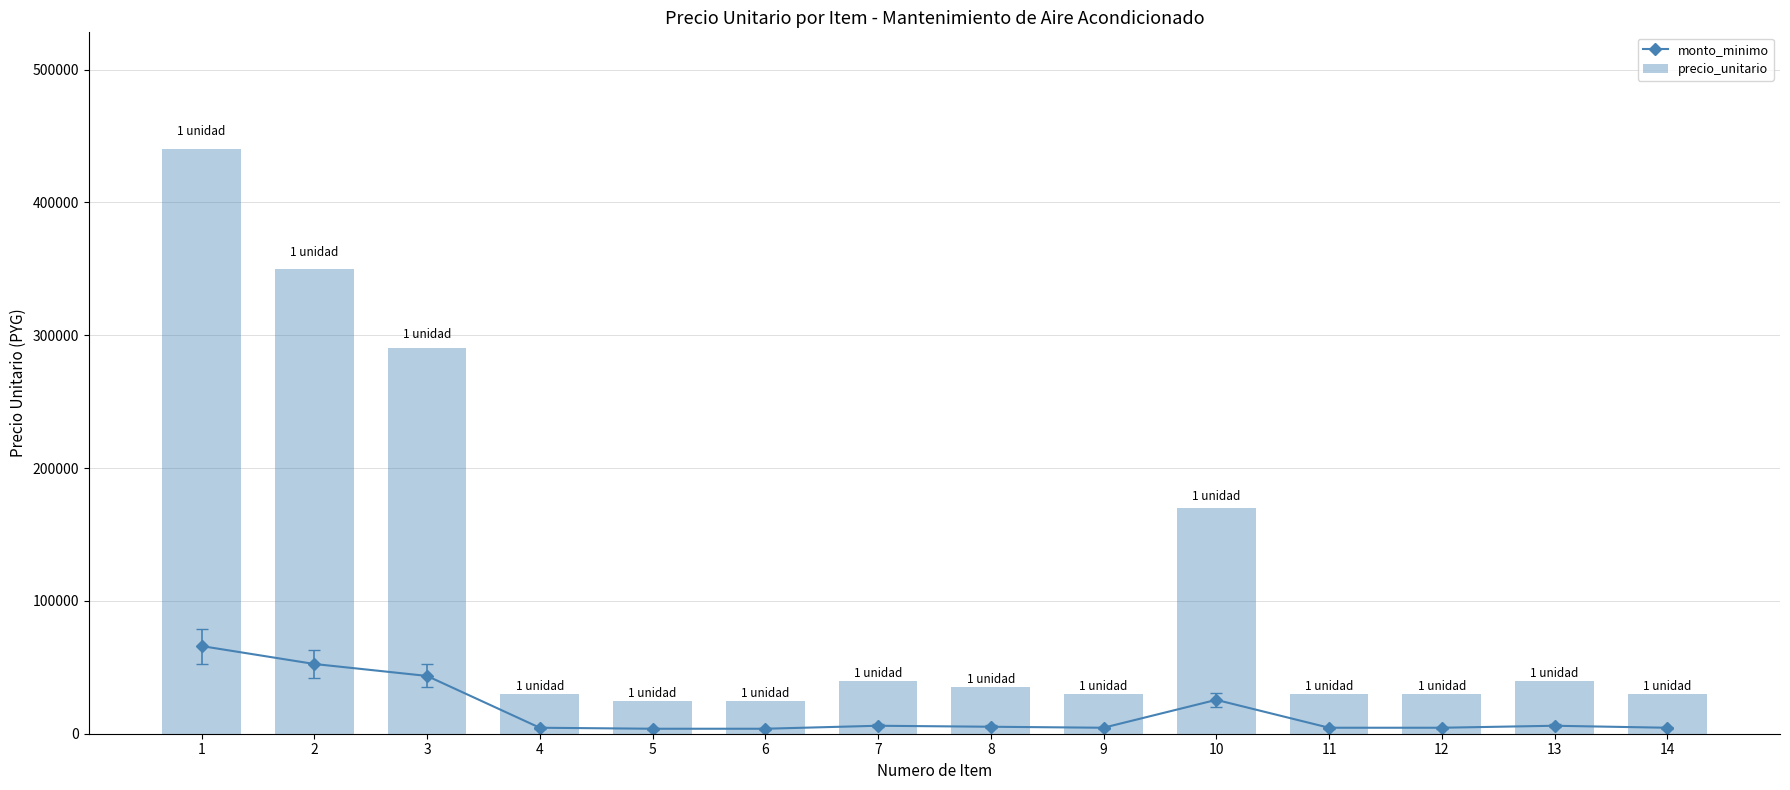

What is the value of the monto_minimo bar at the 3rd from the left?

43500